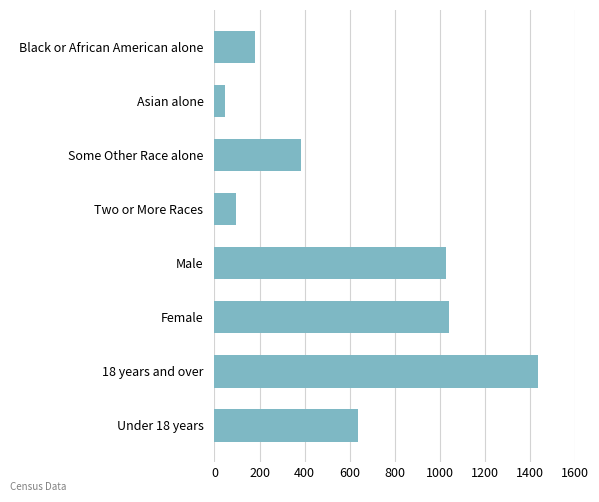

What is the difference between the maximum and minimum values?

1386